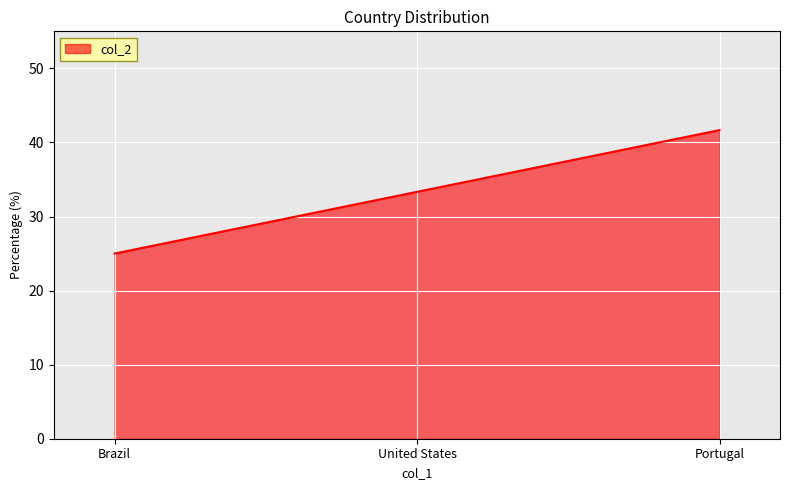

At which label does the data first exceed 33?

Portugal